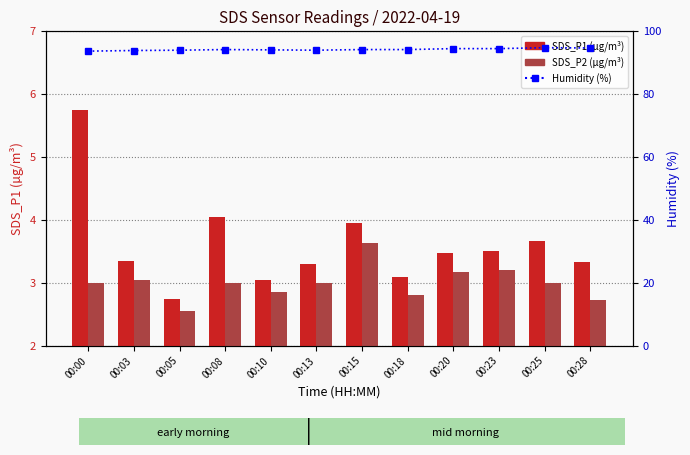

What is the value of the SDS_P1 bar at the 5th from the left?

3.0